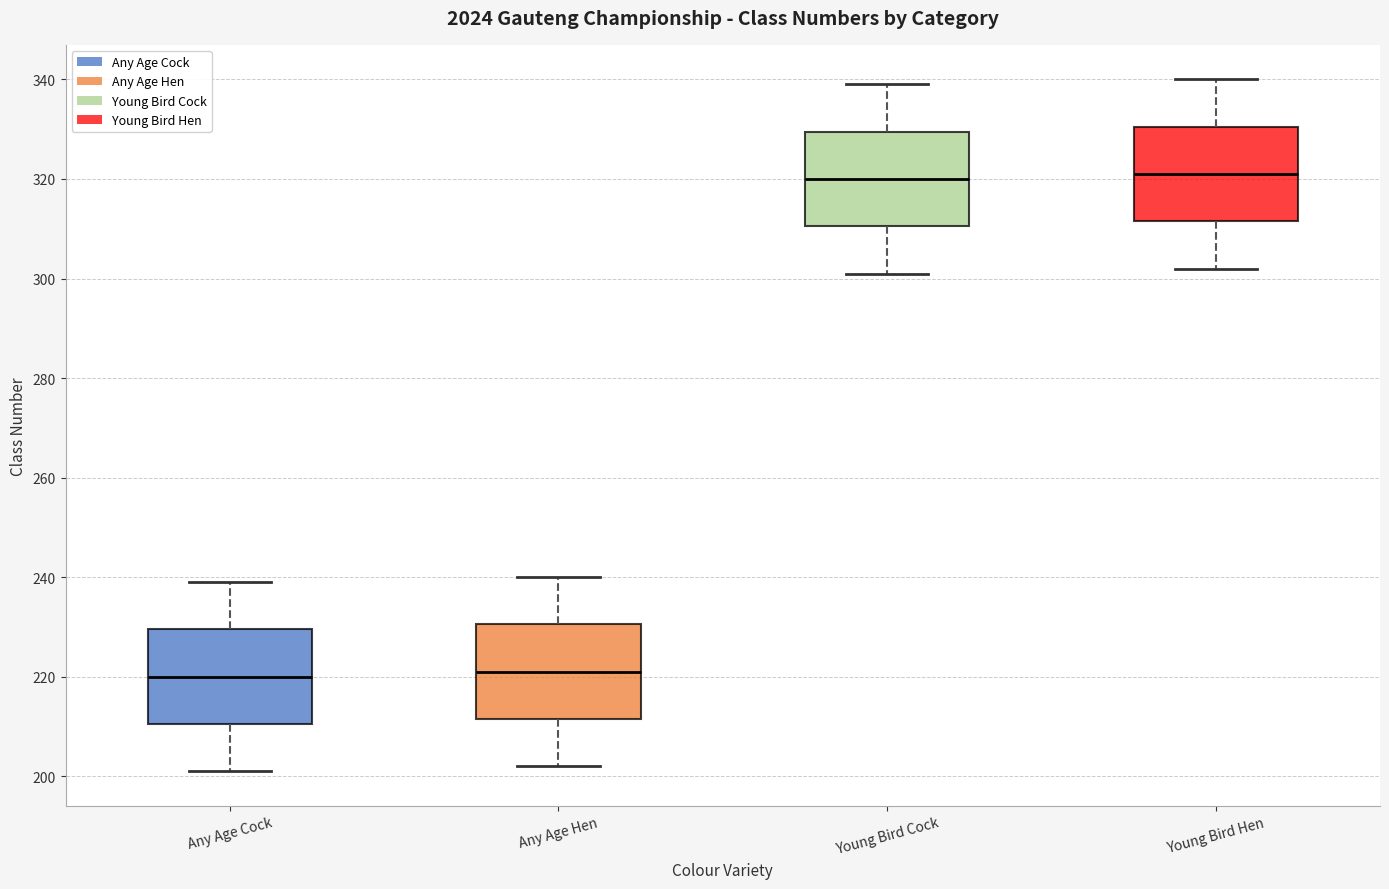

Reading left to right, read every box against the y-axis: the position of its median line, the range the box covers, and the ends of its whiskers. The values are not printed on the chart, so give them approximately, as read against the axis.

Any Age Cock: median 220, box 210 to 230, whiskers 202 to 240
Any Age Hen: median 222, box 212 to 230, whiskers 202 to 240
Young Bird Cock: median 320, box 310 to 330, whiskers 302 to 340
Young Bird Hen: median 322, box 312 to 330, whiskers 302 to 340